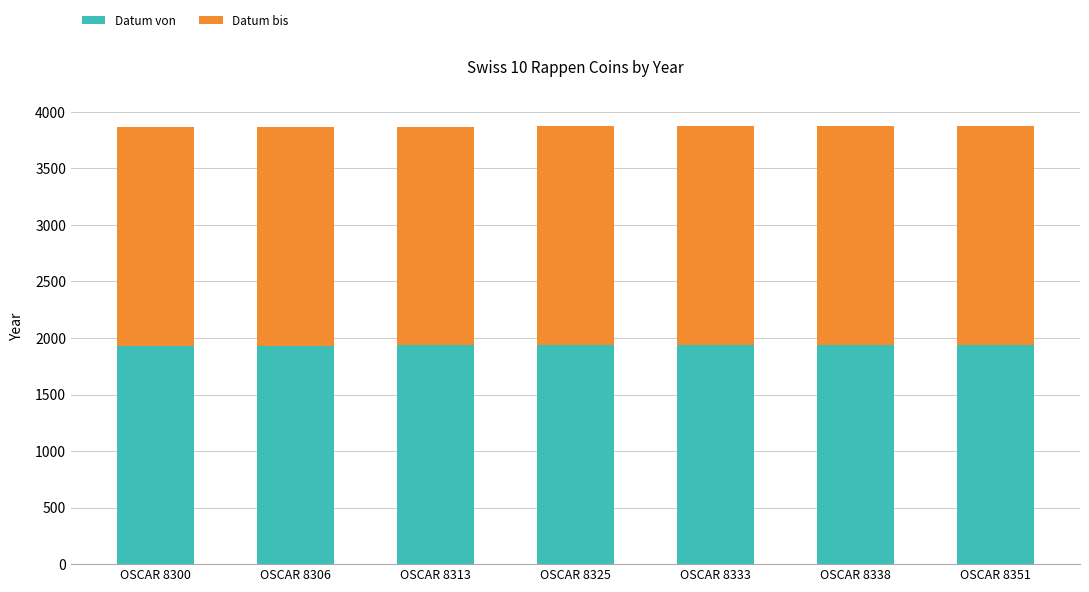

What is the total value across all series at OSCAR 8333?

3874